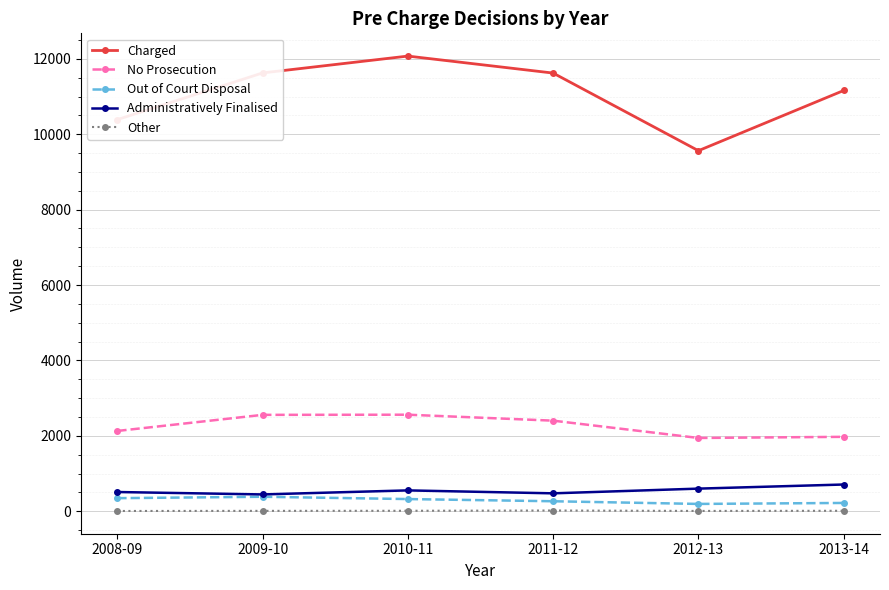

Is this an area chart (filled region under the line)?

No